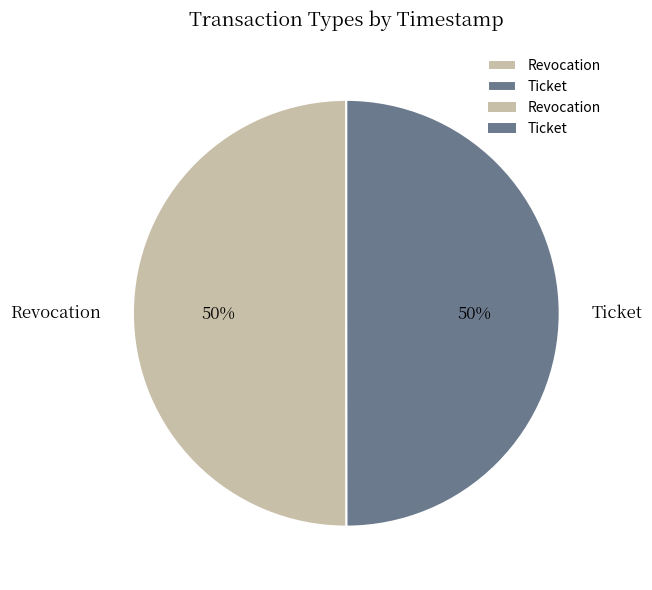

To the nearest percent, what percentage of the pie is Ticket?

50%